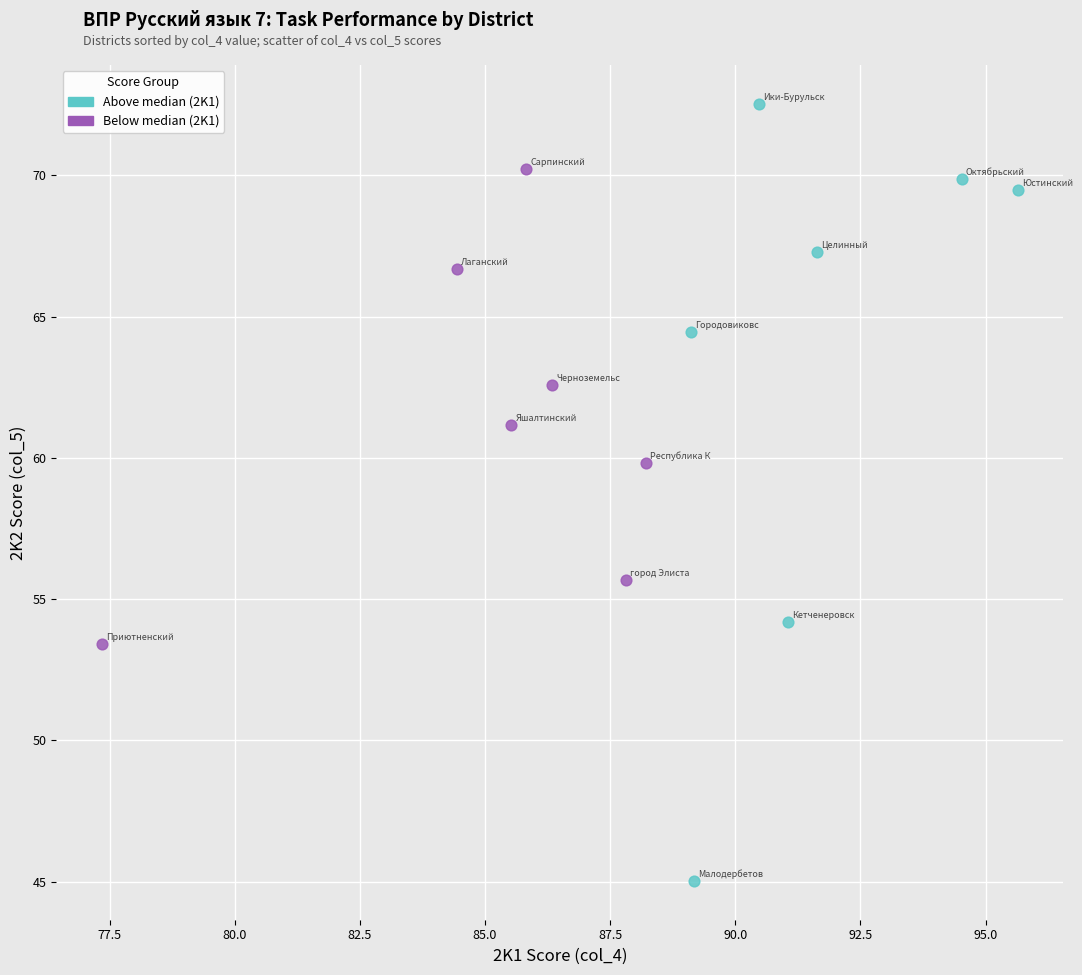

Which series contains the highest Y value?

Above median (2K1)